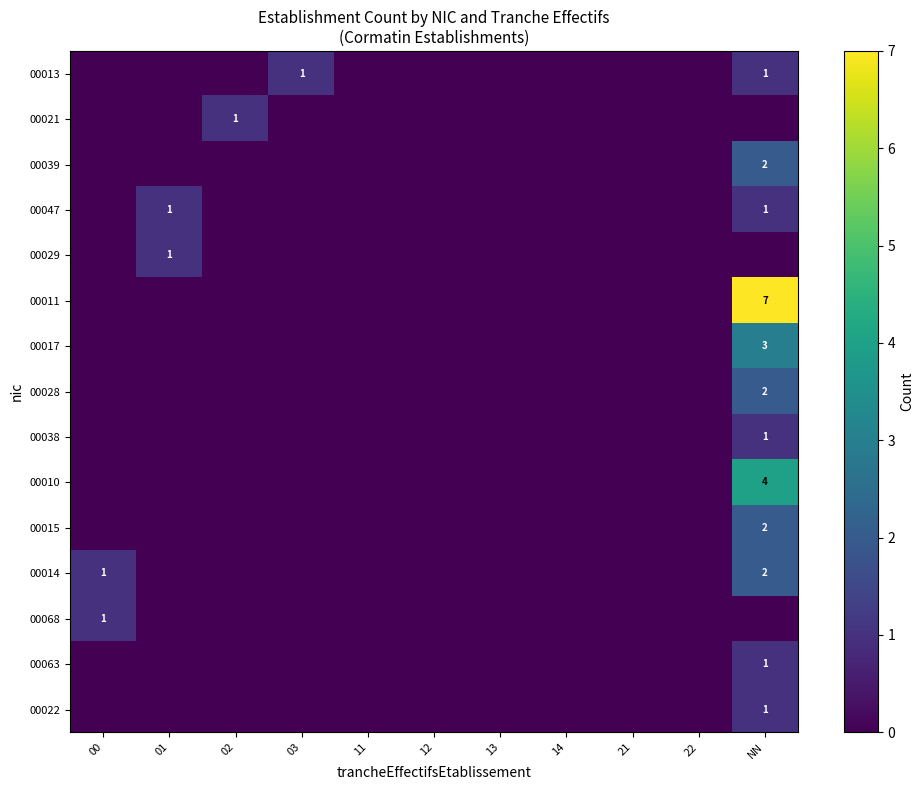

How many series are shown in this chart?

15